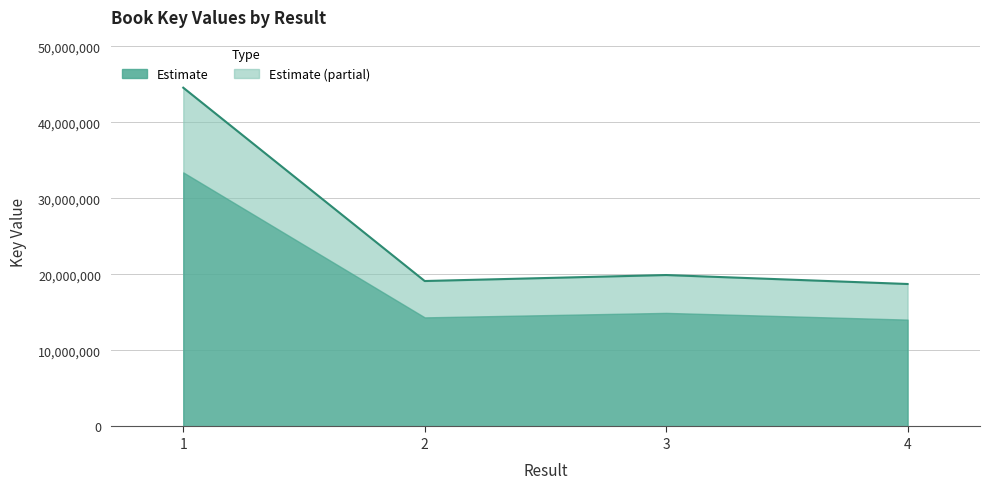

Does the chart display data point markers on the line(s)?

No